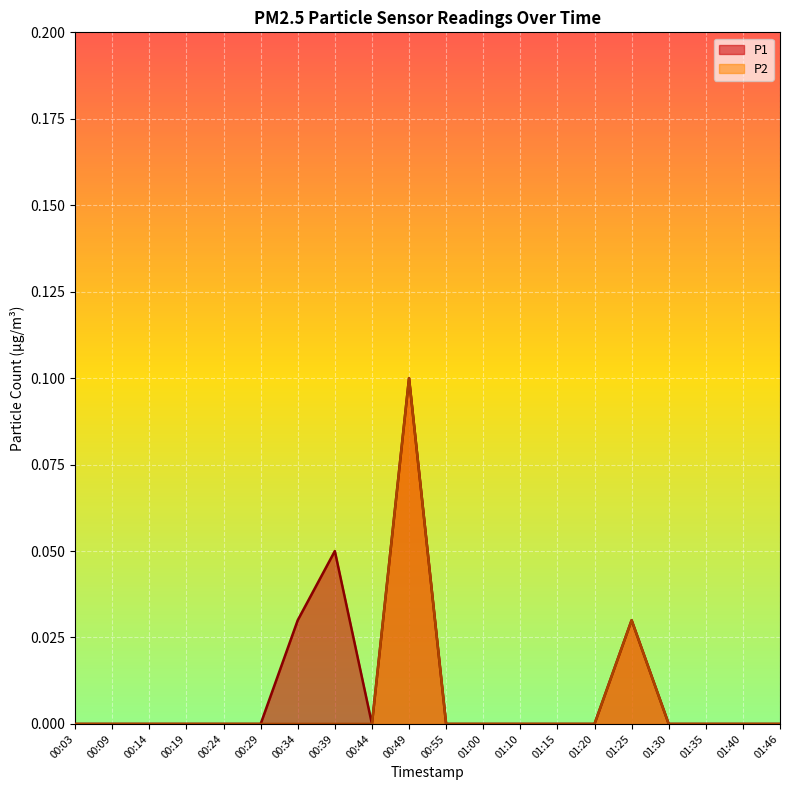

What is the highest value of the P2 series?

0.1